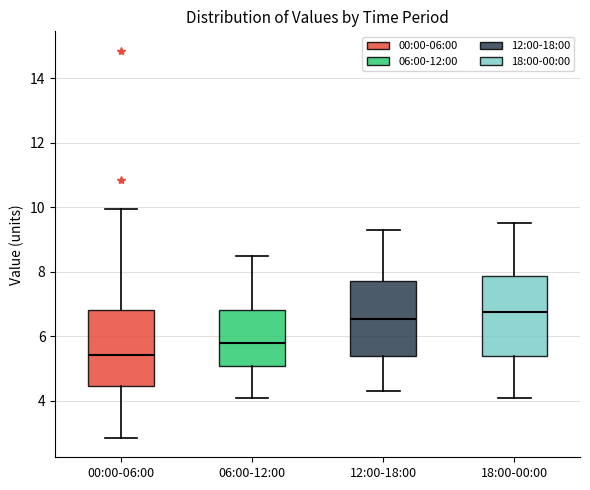

Which box's median line is the highest?

18:00-00:00